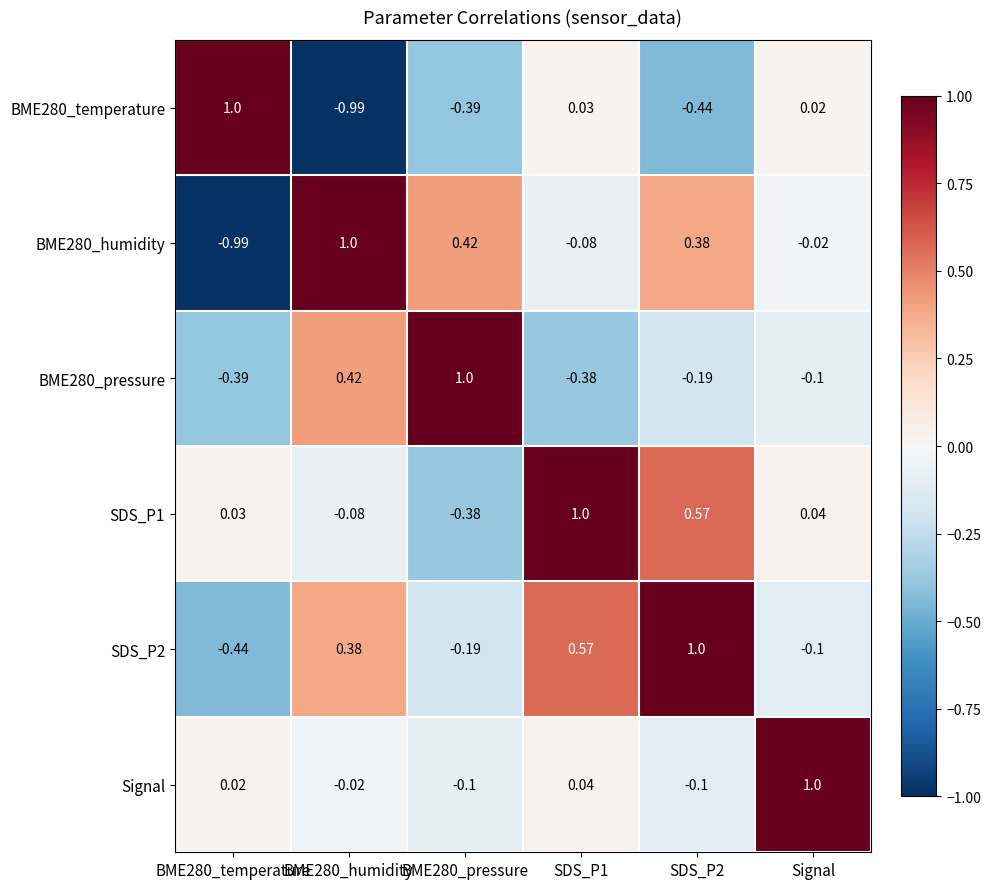

Where is BME280_temperature nearest to the value 0?

Signal